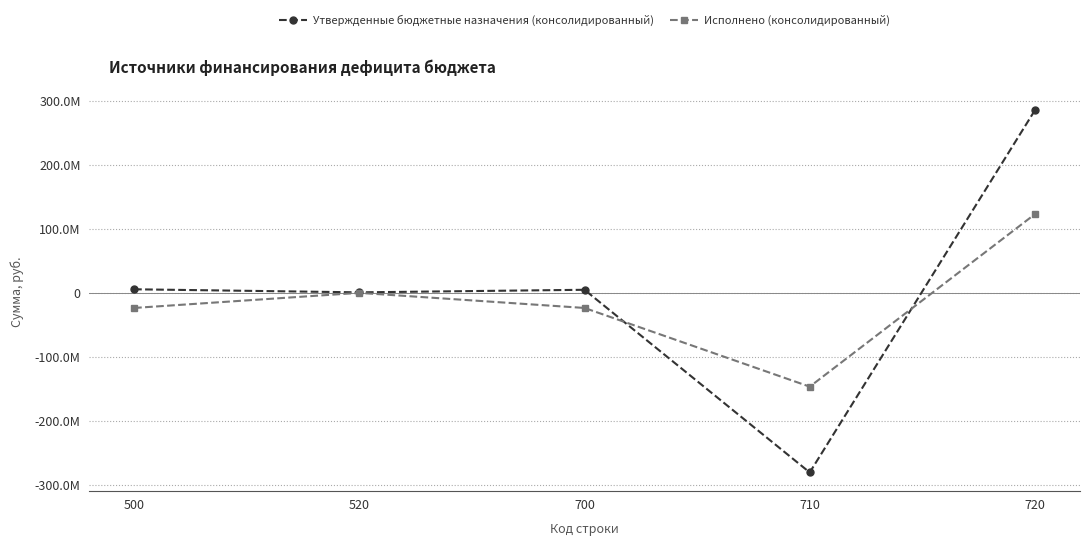

Which series has the largest total across all categories?

Утвержденные бюджетные назначения (консолидированный)